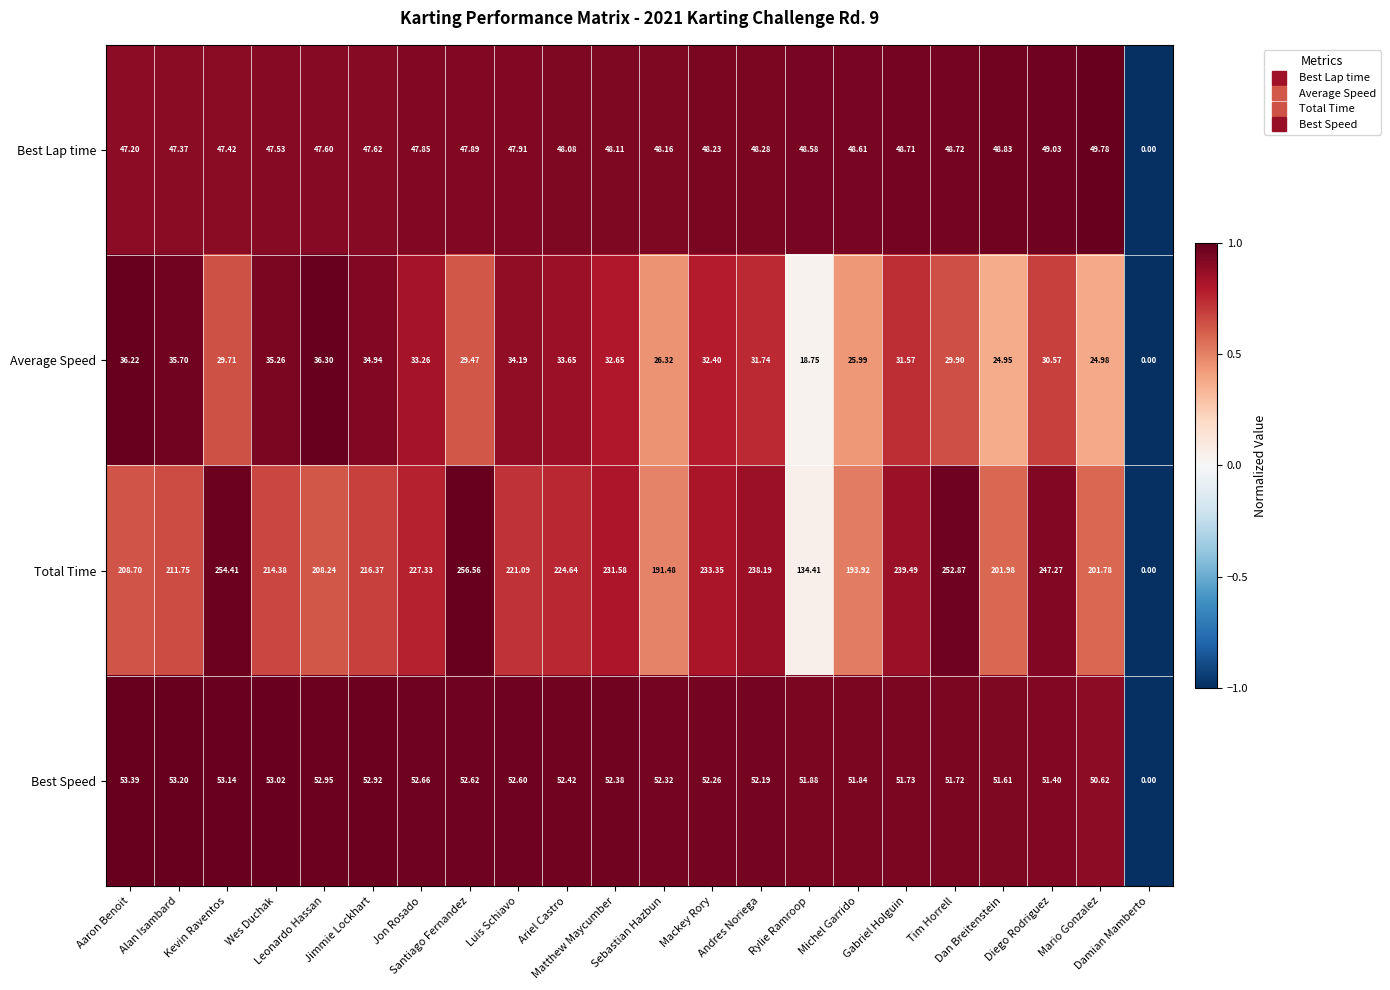

Which series has the largest total across all categories?

Total Time